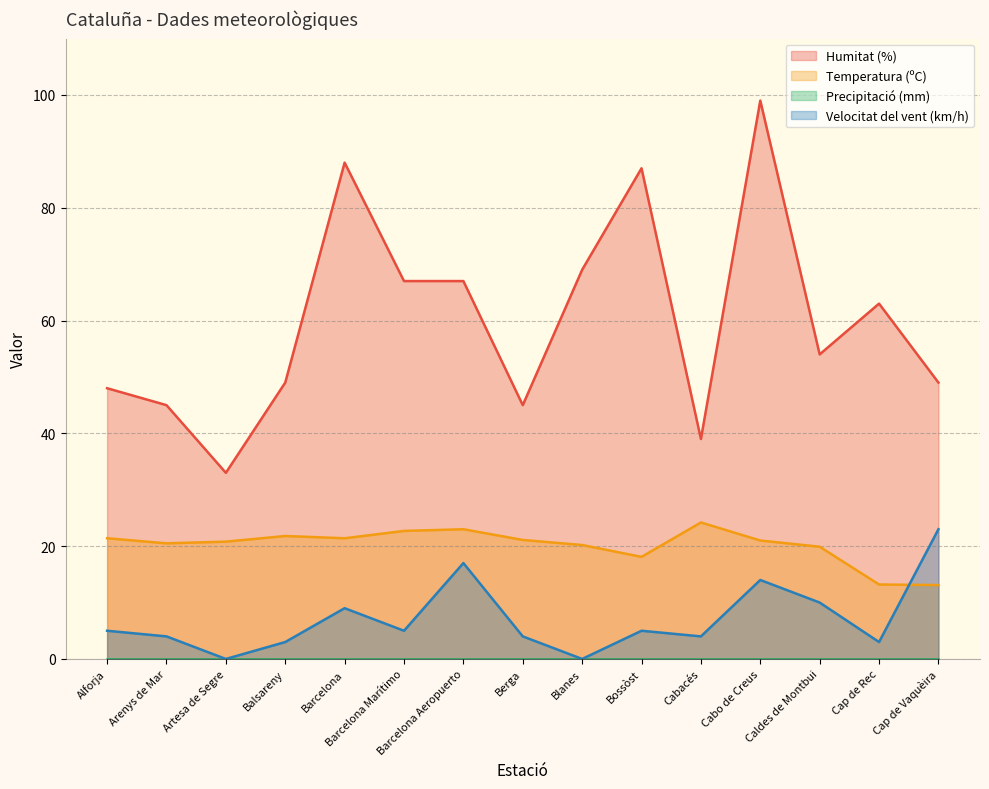

At which label does Velocitat del vent (km/h) reach its minimum?

Artesa de Segre